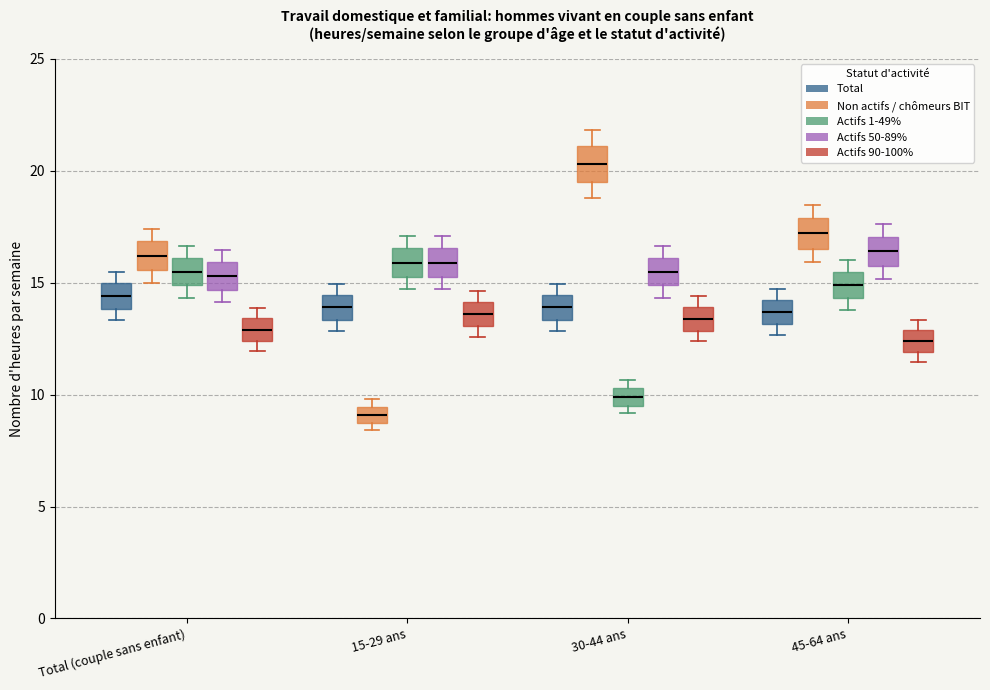

Where does the median line of the box for 15-29 ans (Total) sit on the y-axis? The values are not printed on the chart, so give them approximately, as read against the axis.

14.0